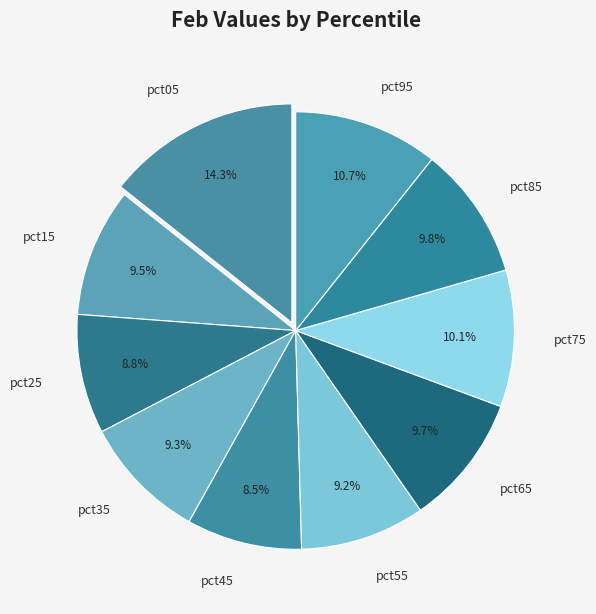

To the nearest percent, what portion does pct85 represent?

10%